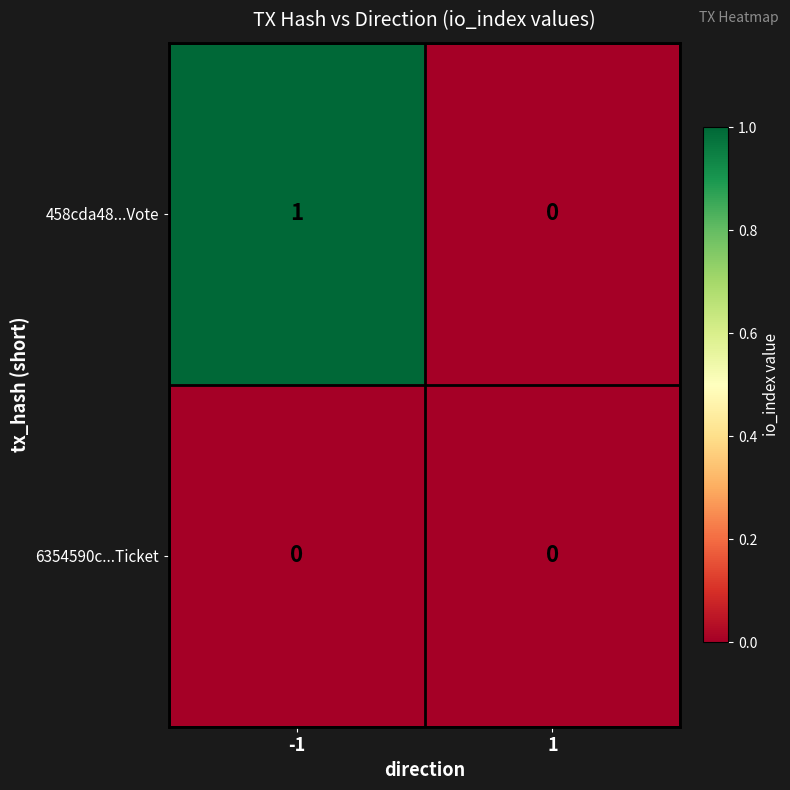

Which series has the largest total across all categories?

458cda48...Vote